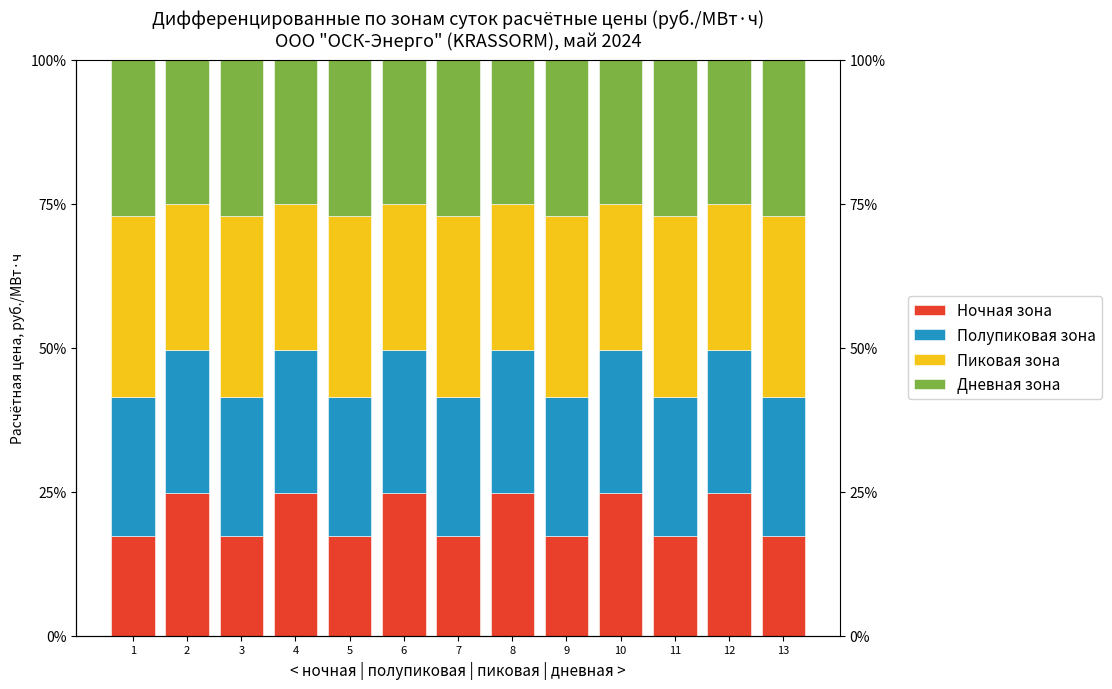

List the labels in order of Полупиковая зона value, smallest first.

1, 3, 5, 7, 9, 11, 13, 2, 4, 6, 8, 10, 12